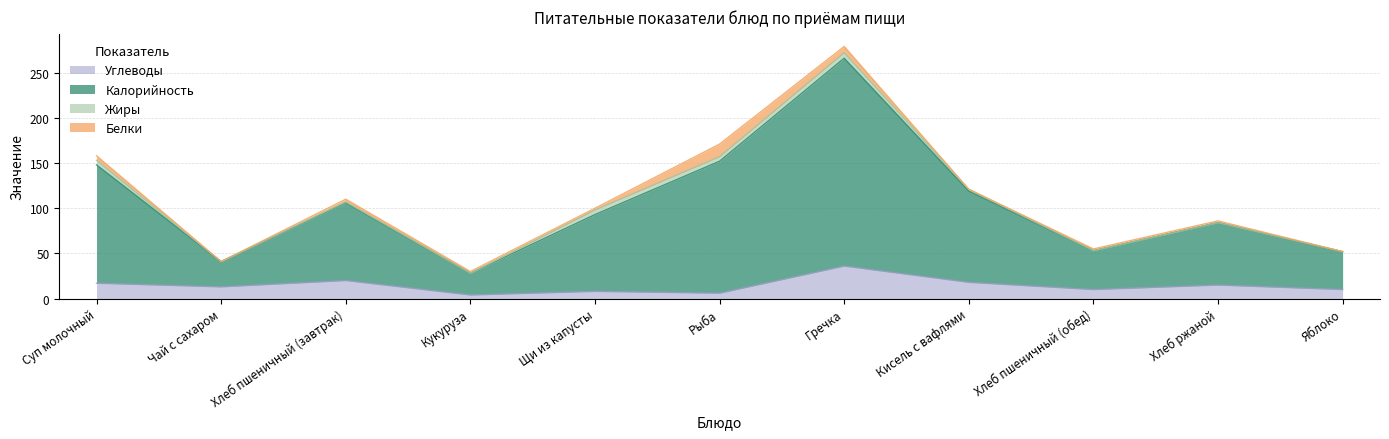

At which label is Углеводы closest to 20?

Хлеб пшеничный (завтрак)